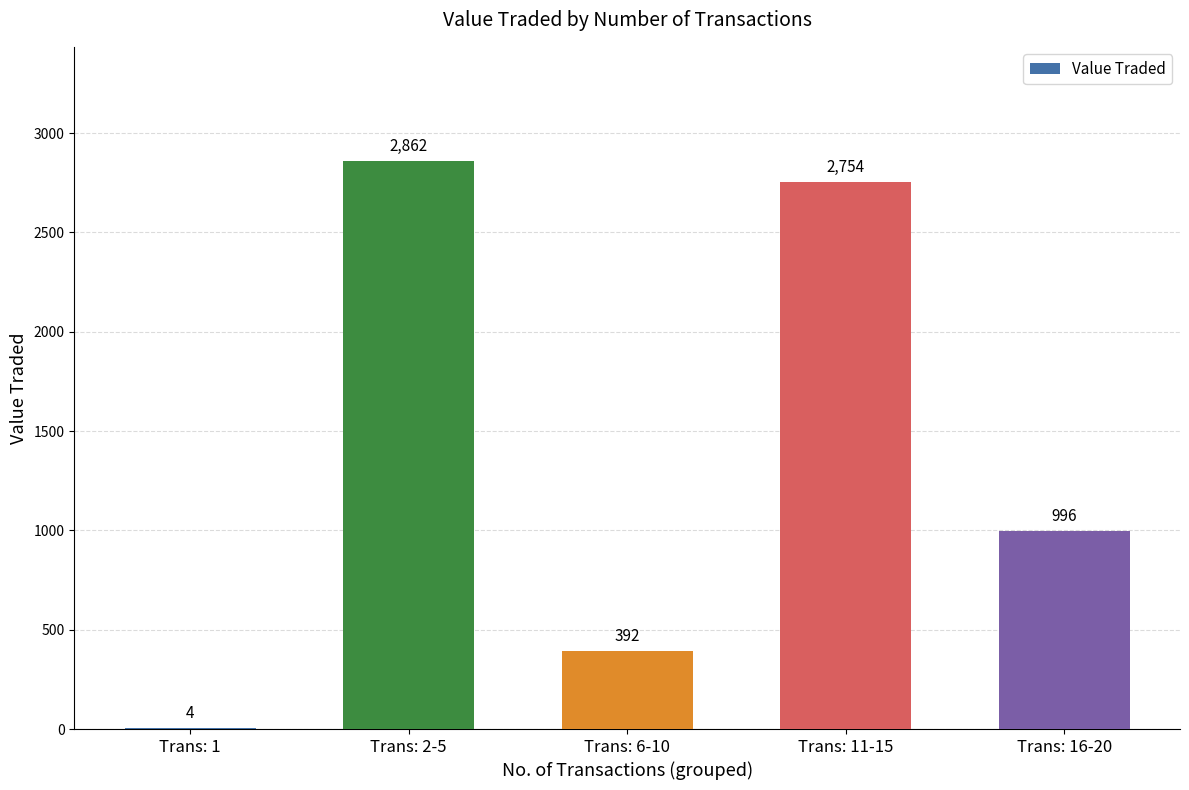

How many categories are shown in the chart?

5